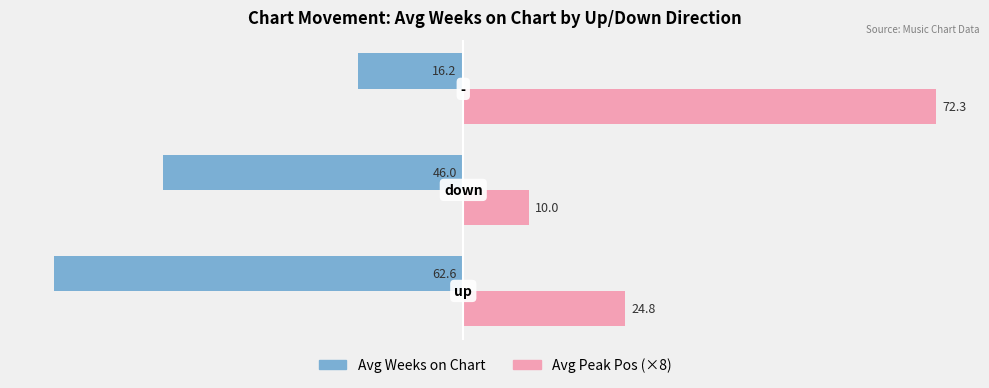

What is the greatest value displayed?

72.3